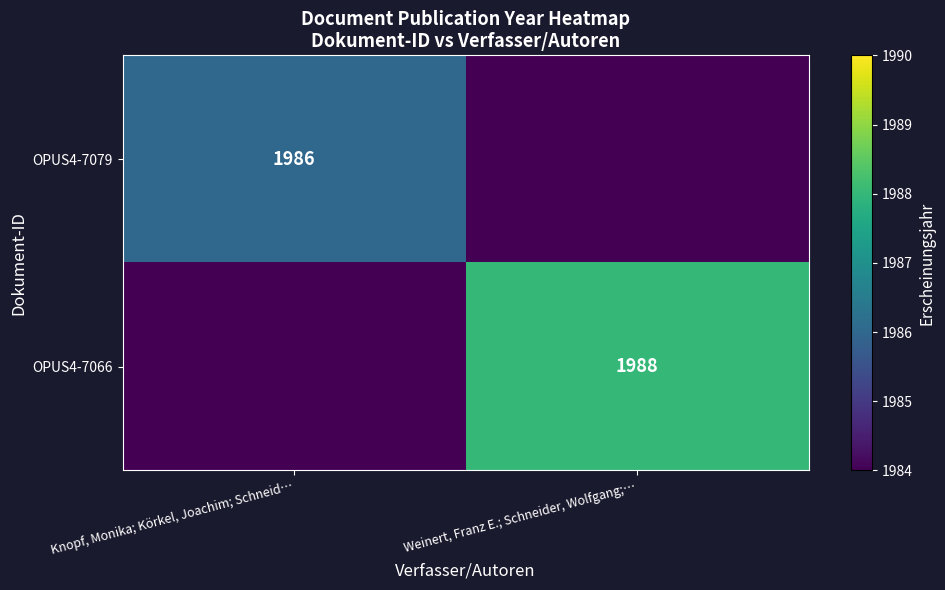

The OPUS4-7079 series shows 1986 at Knopf, Monika; Körkel, Joachim; Schneid…. True or false?

True